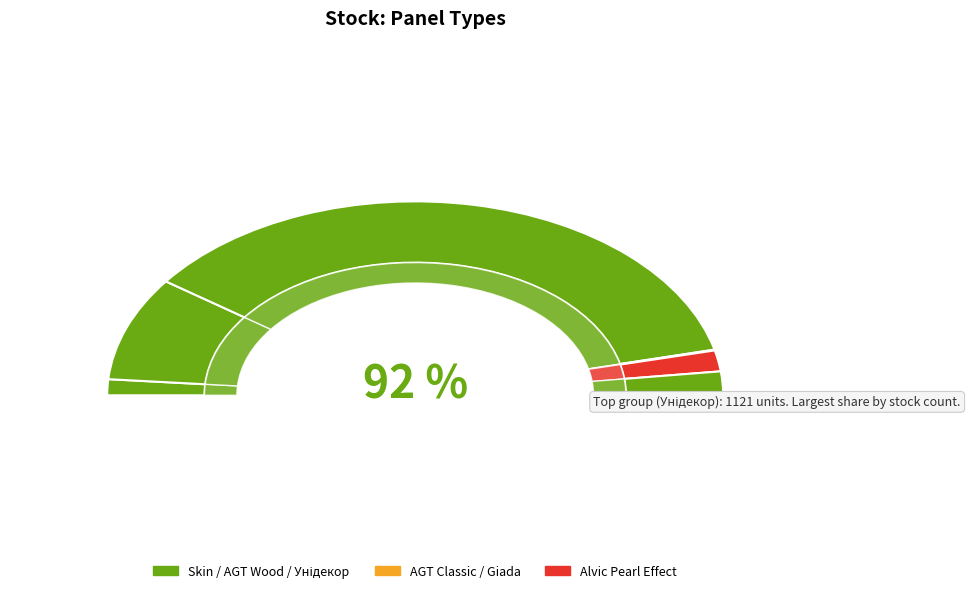

Which category accounts for the majority?

Панель AGT AGT 18 мм. Унідекор (Lam)